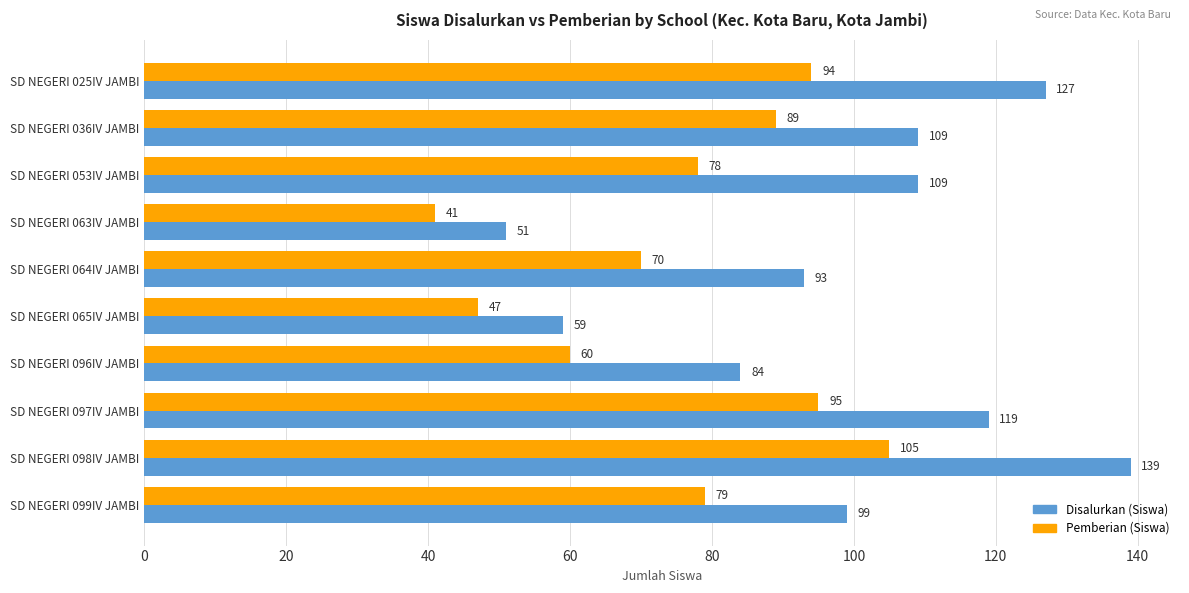

The value of Disalurkan (Siswa) at SD NEGERI 099IV JAMBI is 55. True or false?

False